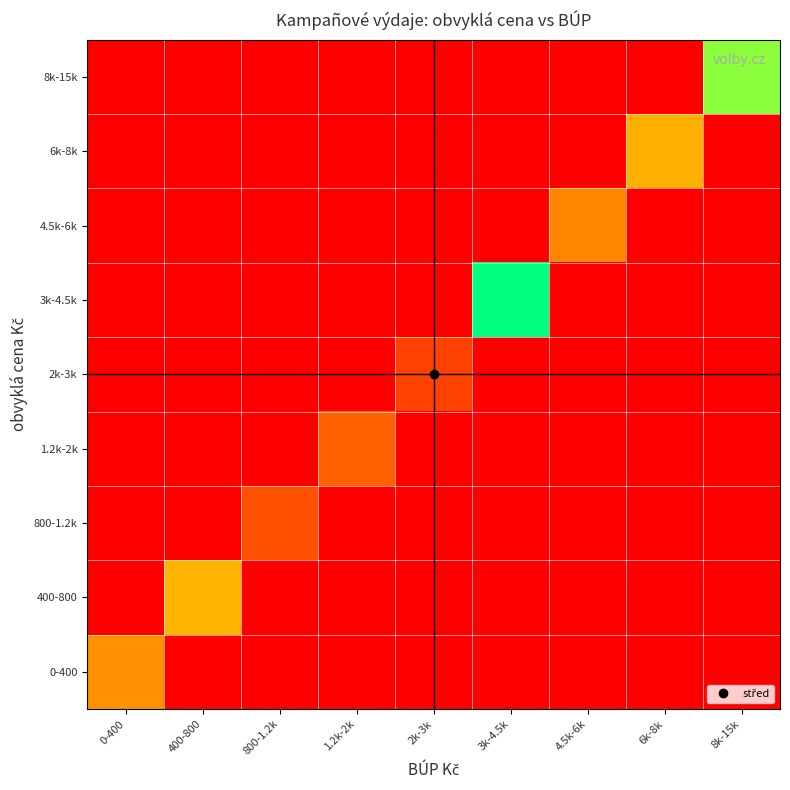

What is the spread (max minus min) of values at 1.2k-2k?

4000